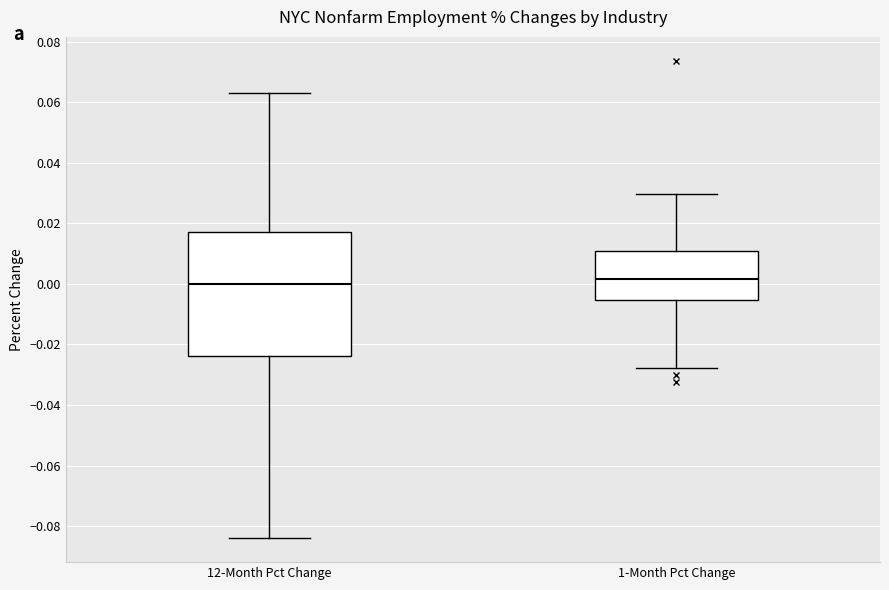

Reading left to right, read every box against the y-axis: the position of its median line, the range the box covers, and the ends of its whiskers. The values are not printed on the chart, so give them approximately, as read against the axis.

12-Month Pct Change: median 0.000, box -0.024 to 0.018, whiskers -0.084 to 0.062
1-Month Pct Change: median 0.002, box -0.006 to 0.010, whiskers -0.028 to 0.030